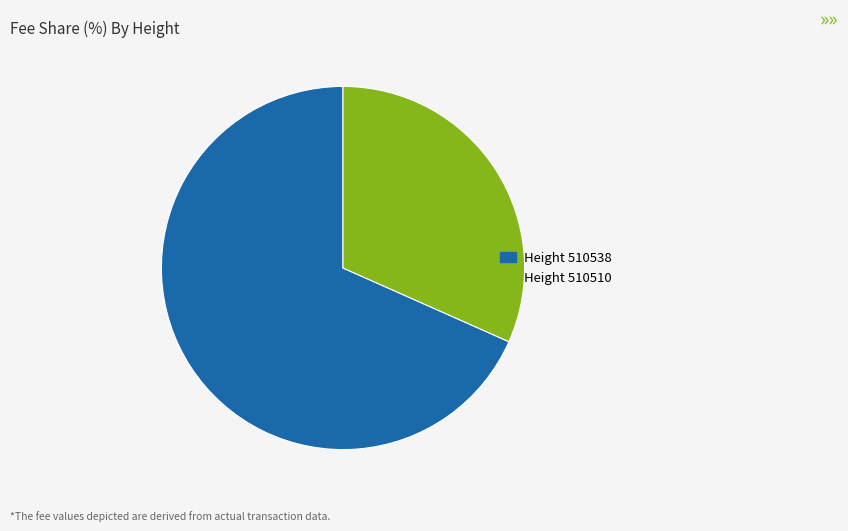

Is there any slice that represents more than half of the pie?

Yes